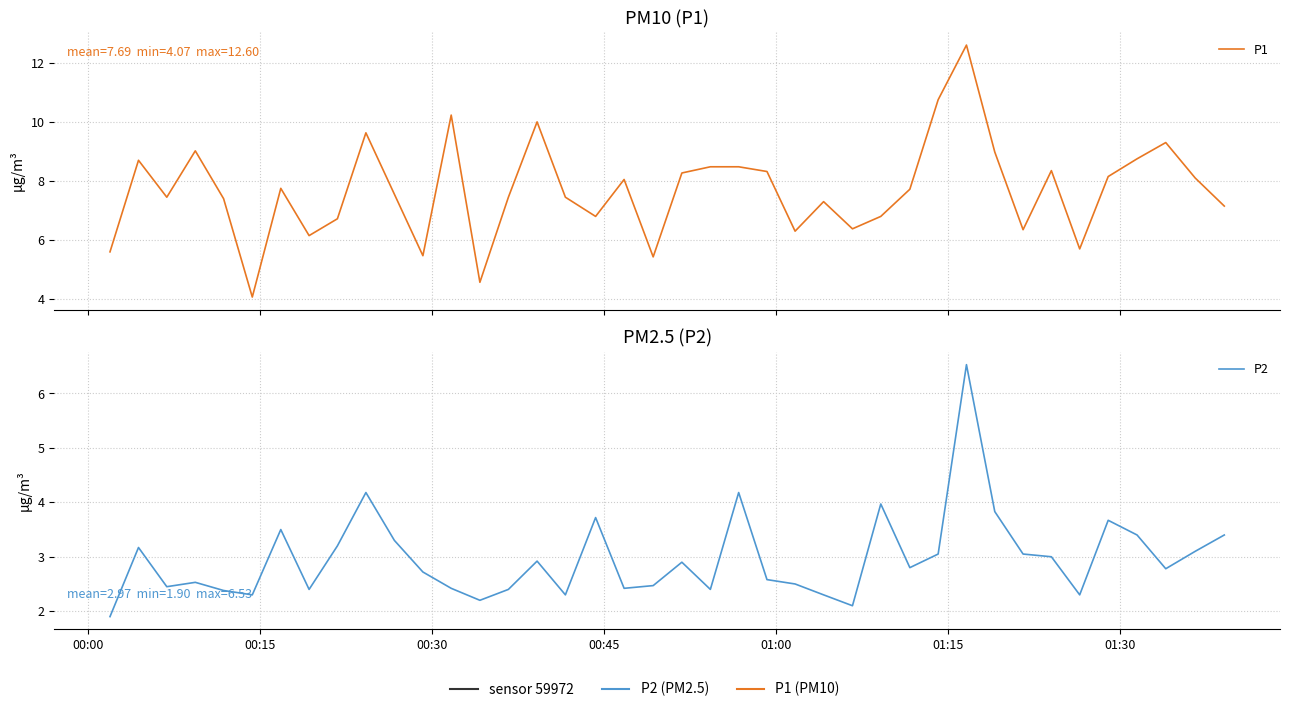

How many interior local valleys does the P2 series have?

11